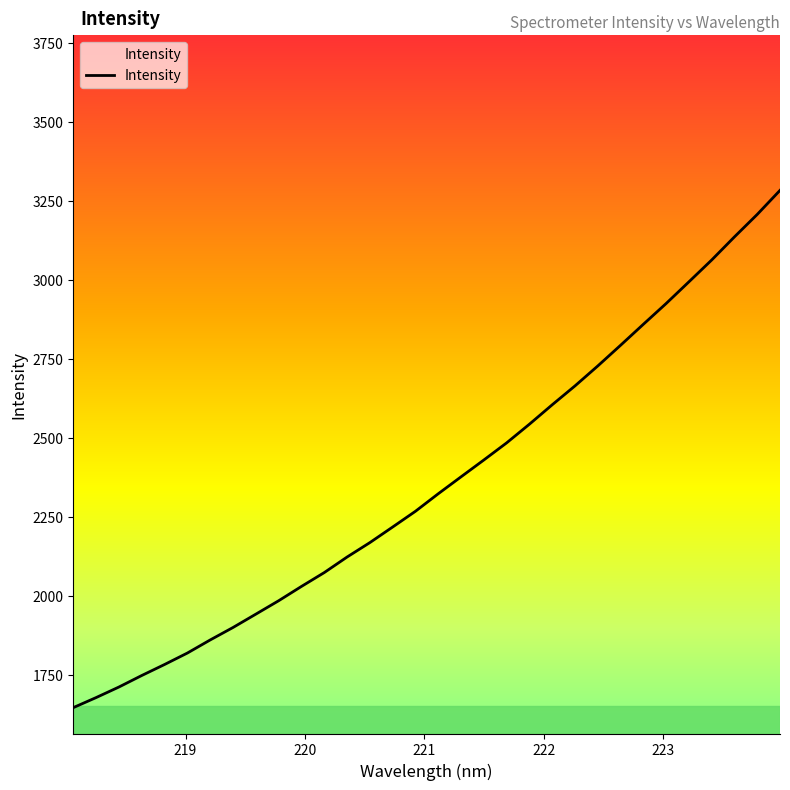

What is the difference between the maximum and minimum values?

1636.8